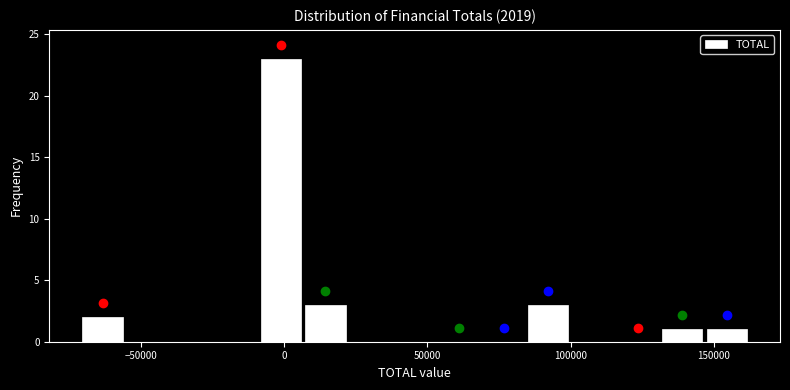

Around what value on the x-axis is the tallest bar? Give the approximate position of its centre, as read against the axis.

0